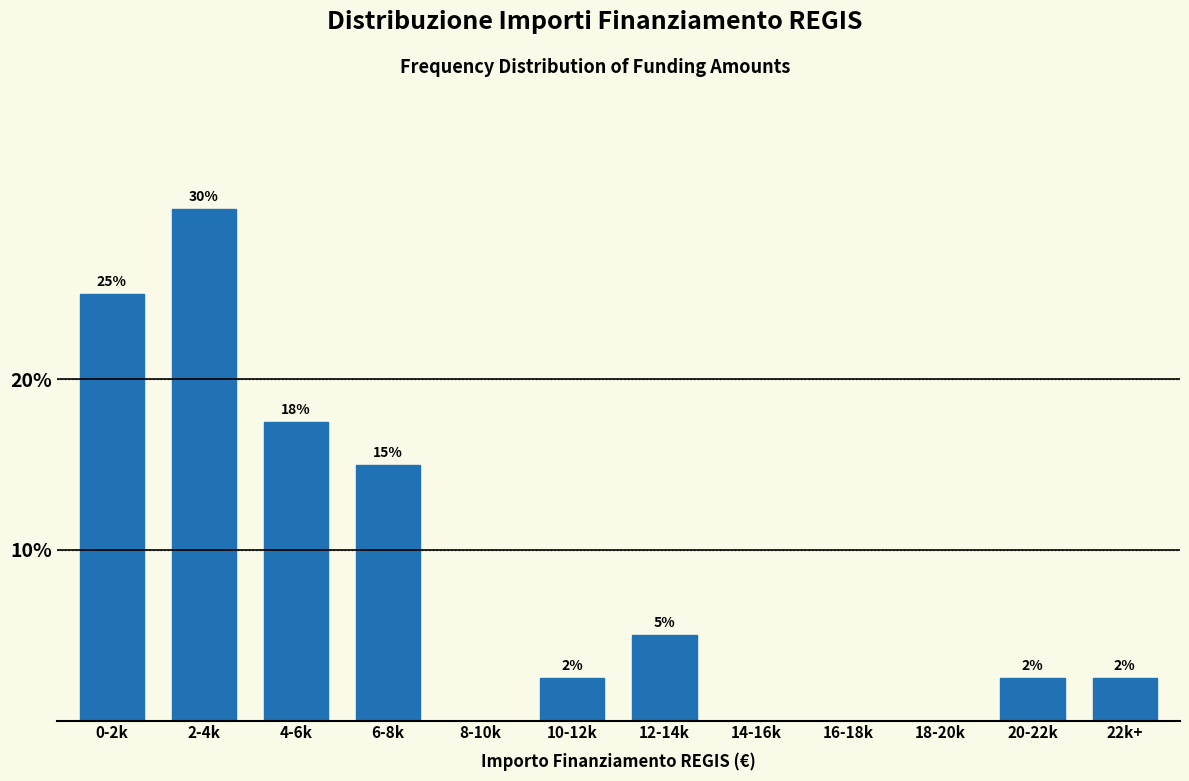

Which has a higher value, 4-6k or 8-10k?

4-6k